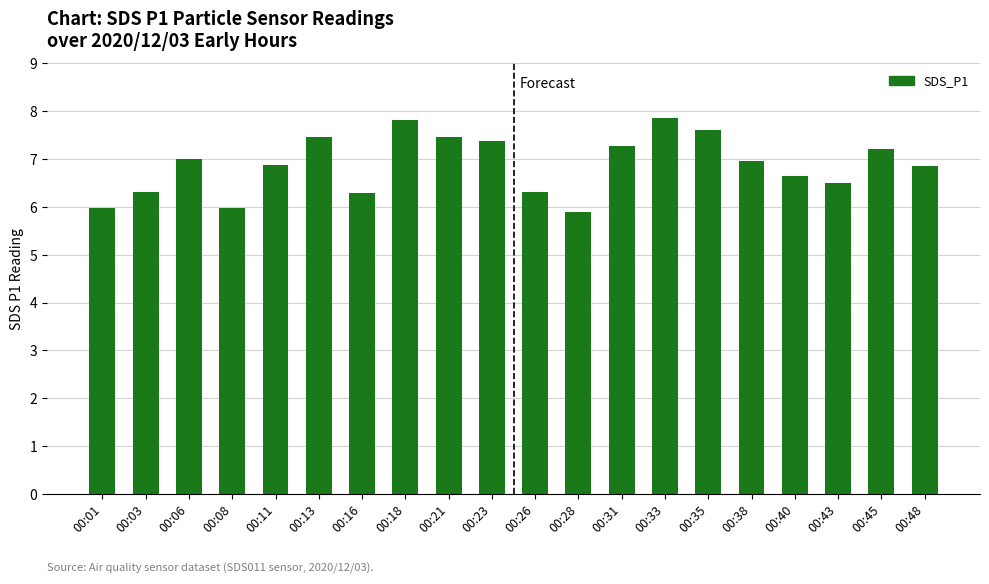

The value at 00:13 is 7.5. True or false?

True